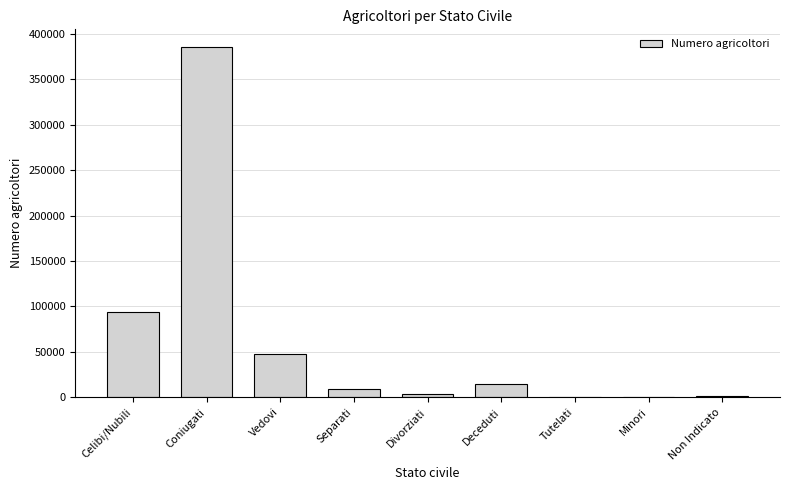

Which has a higher value, Coniugati or Celibi/Nubili?

Coniugati